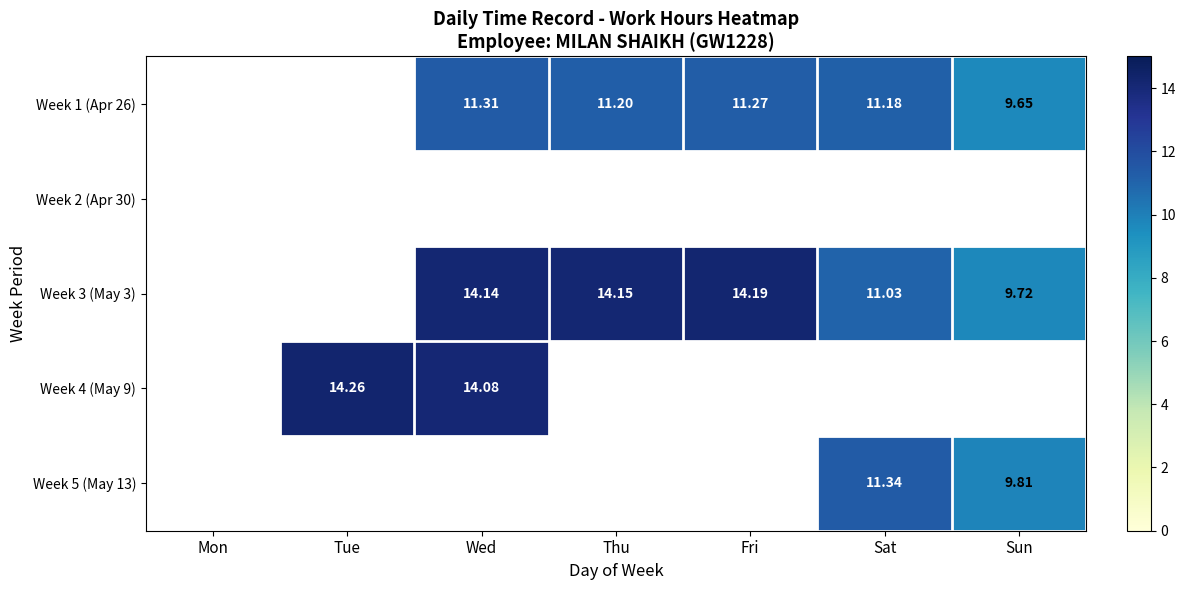

Between Mon and Sat, which is larger?

Sat